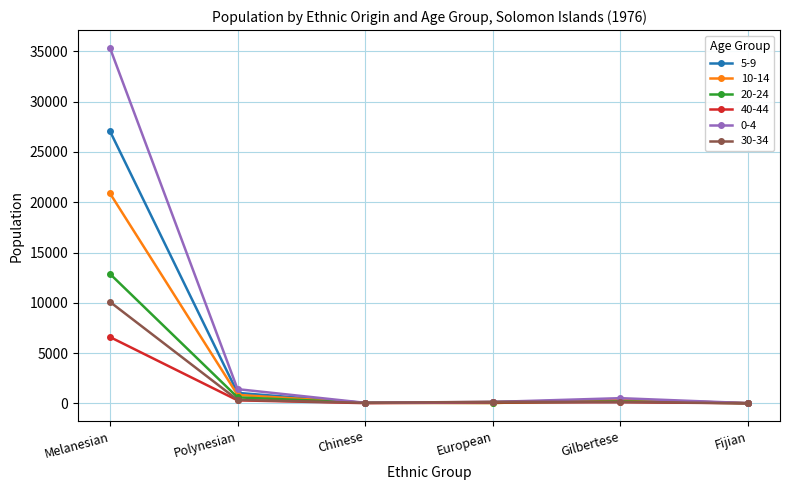

Where does the 40-44 series first go above 124?

Melanesian